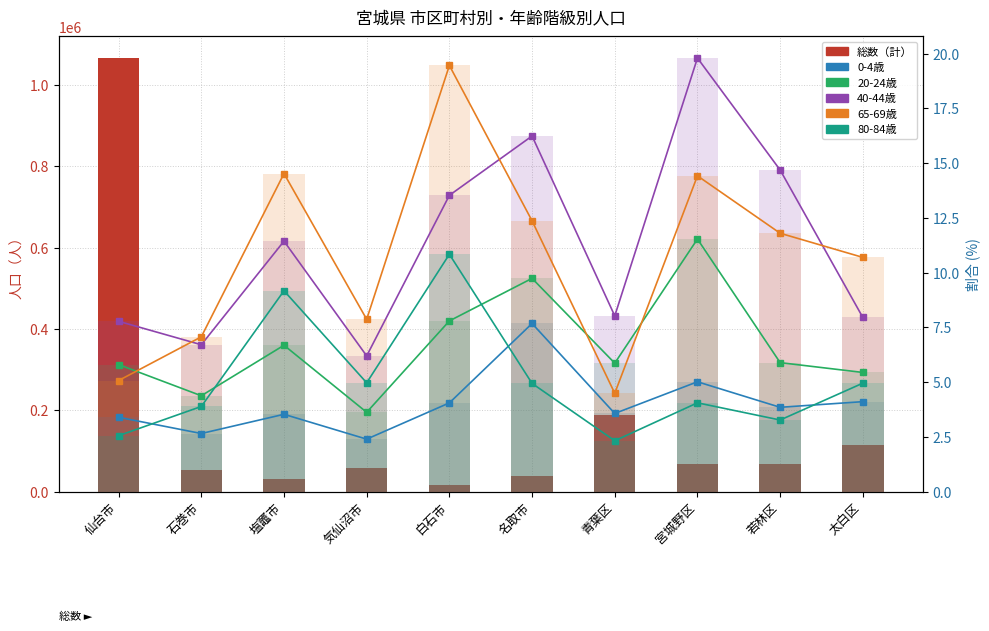

What is the lowest value of the 0-4歳 series?

2.4